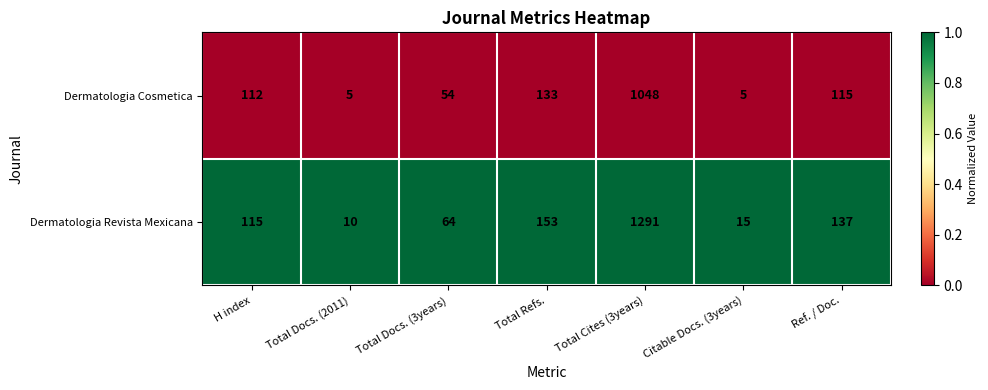

What is the difference between the highest and lowest values at Total Refs.?

20